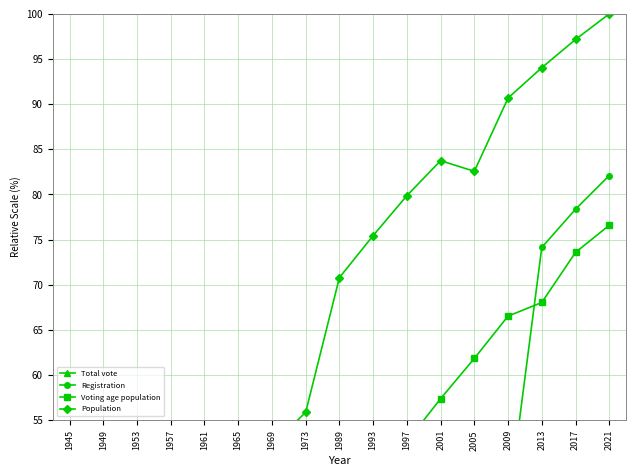

Count the number of data series in this chart.

4